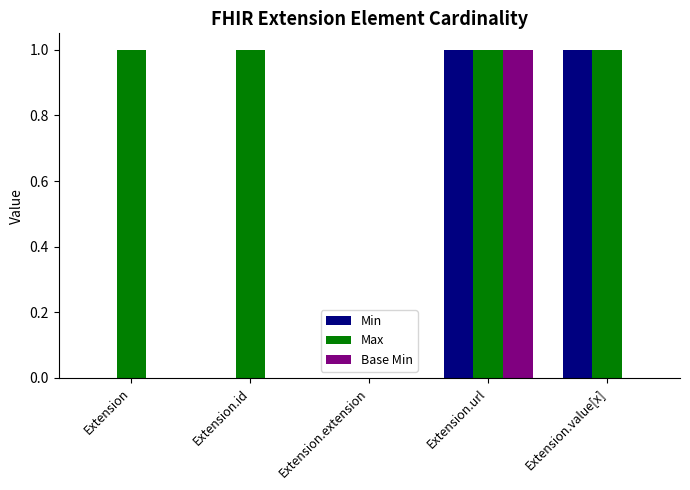

Is it true that Base Min equals 0 at Extension?

True